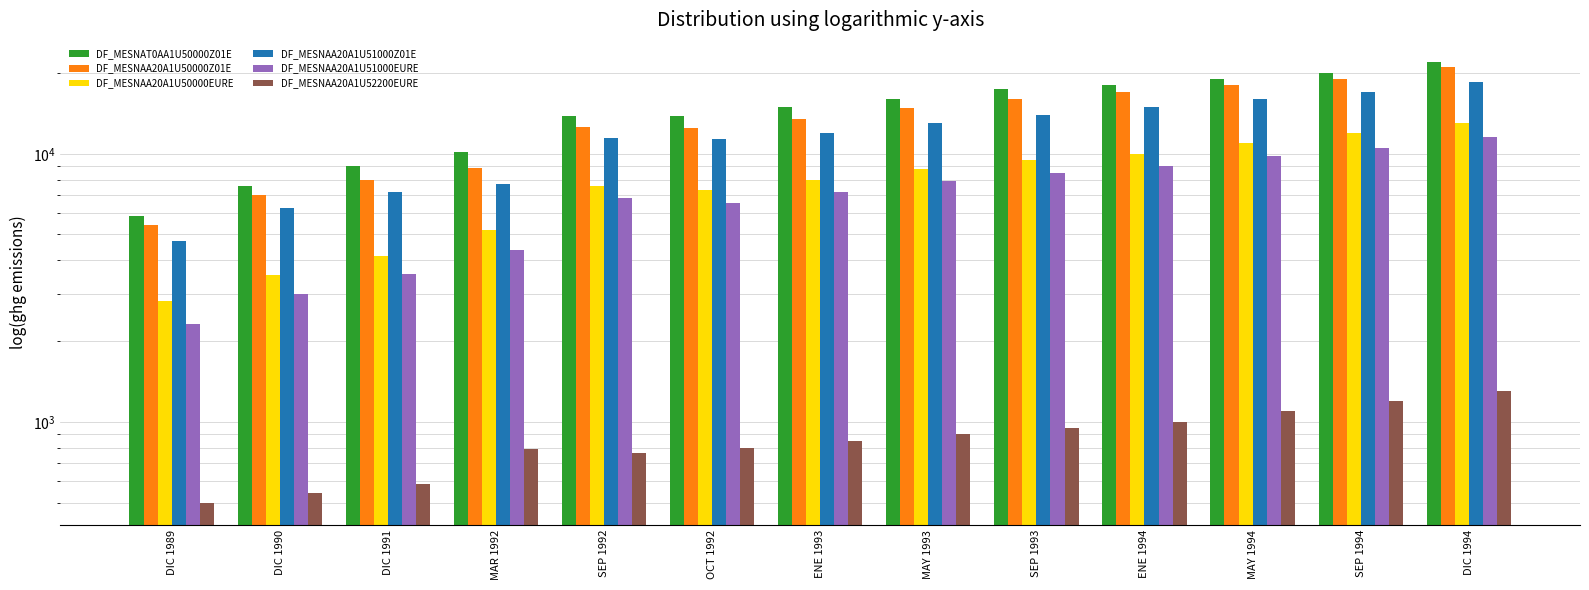

Read the DF_MESNAA20A1U51000EURE value at SEP 1993, to the nearest 50.

8500